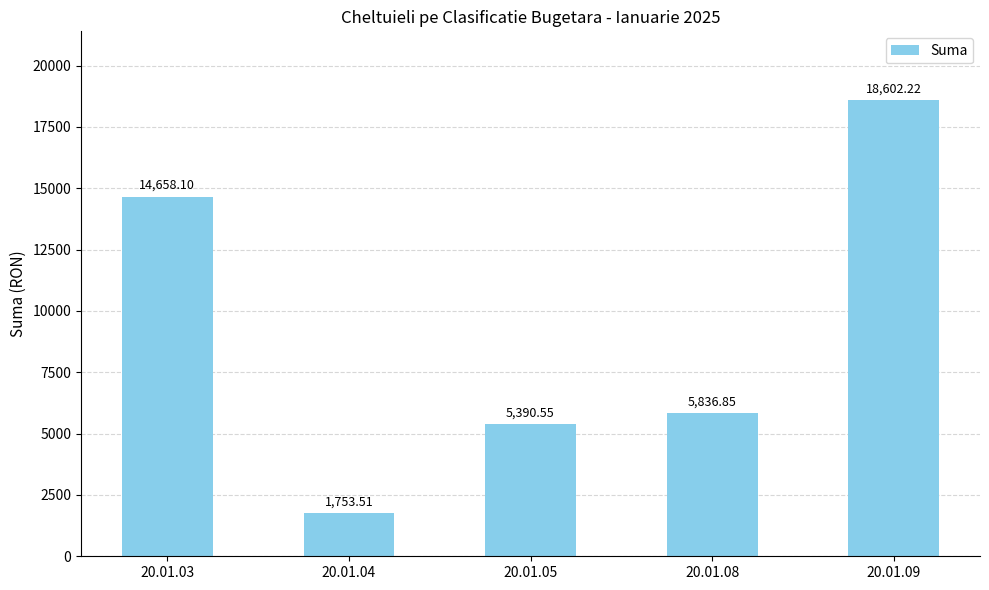

Count the number of values greater than 5836.

3